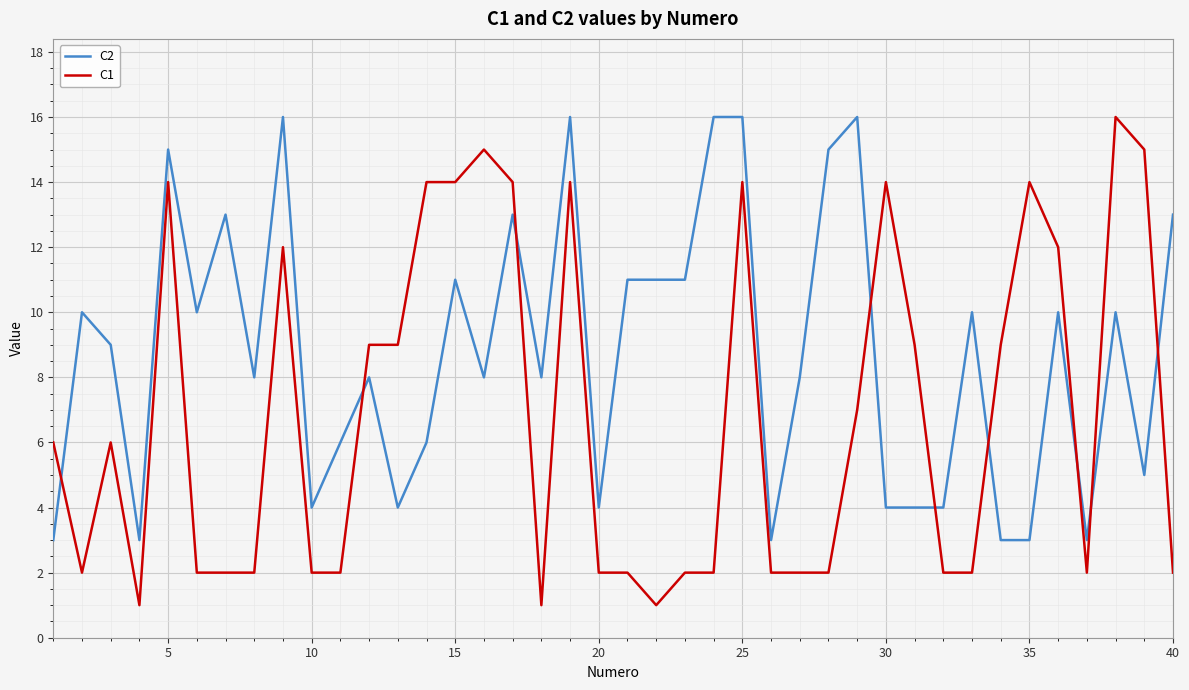

Which series has the largest range (max minus min)?

C1